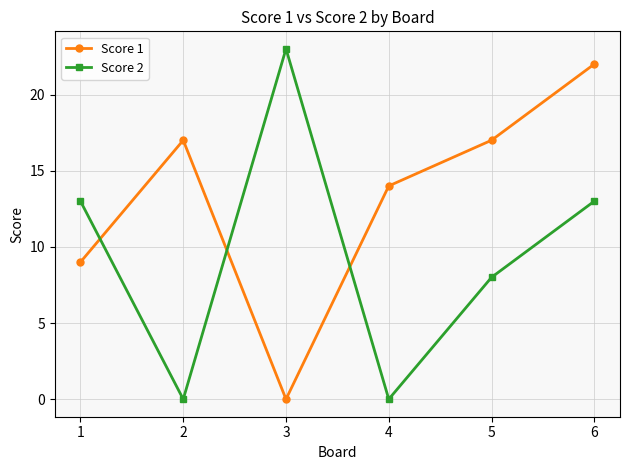

True or false: Score 2 has more than 1 points higher than both neighbors.

False